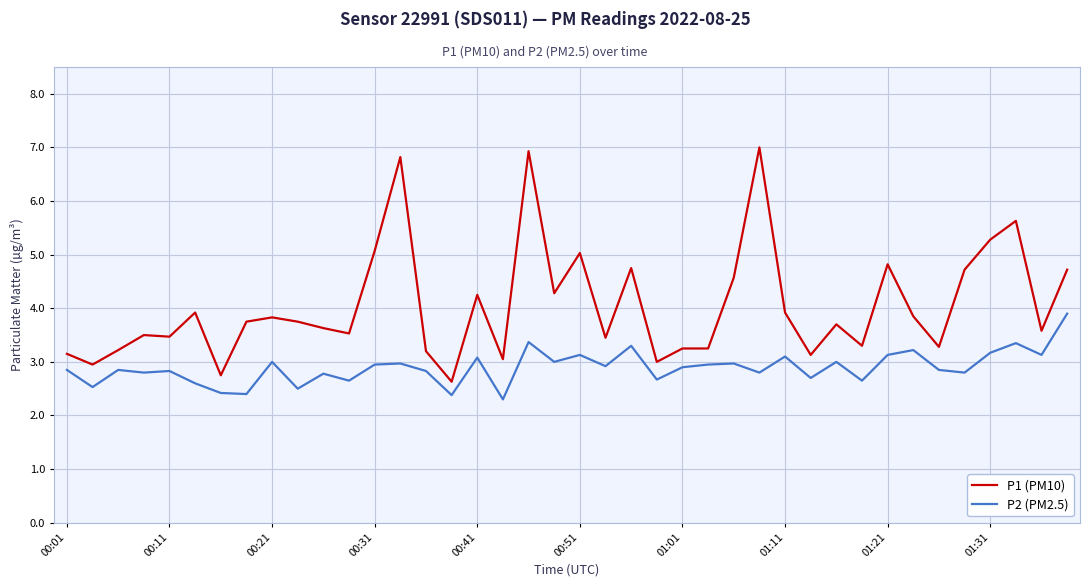

What is the greatest value displayed?

7.0